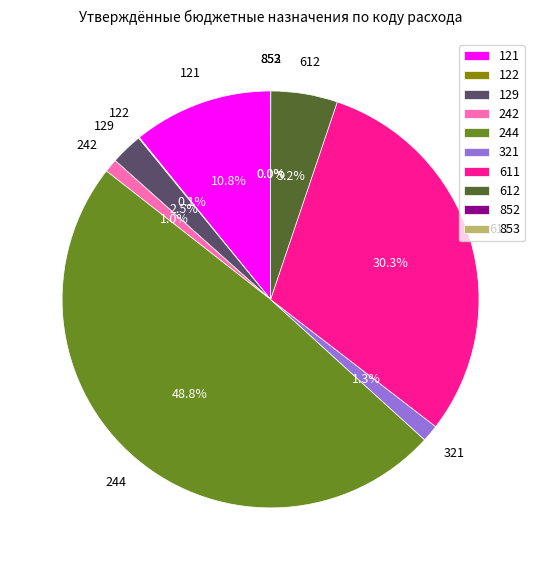

Does 121 represent more than half of the total?

No